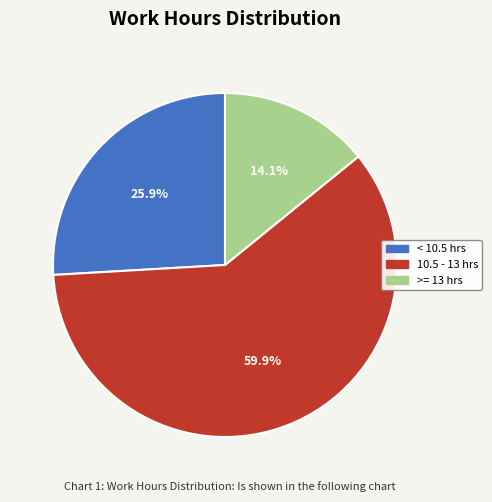

To the nearest percent, what is the difference between the largest and smallest slice percentages?

46%